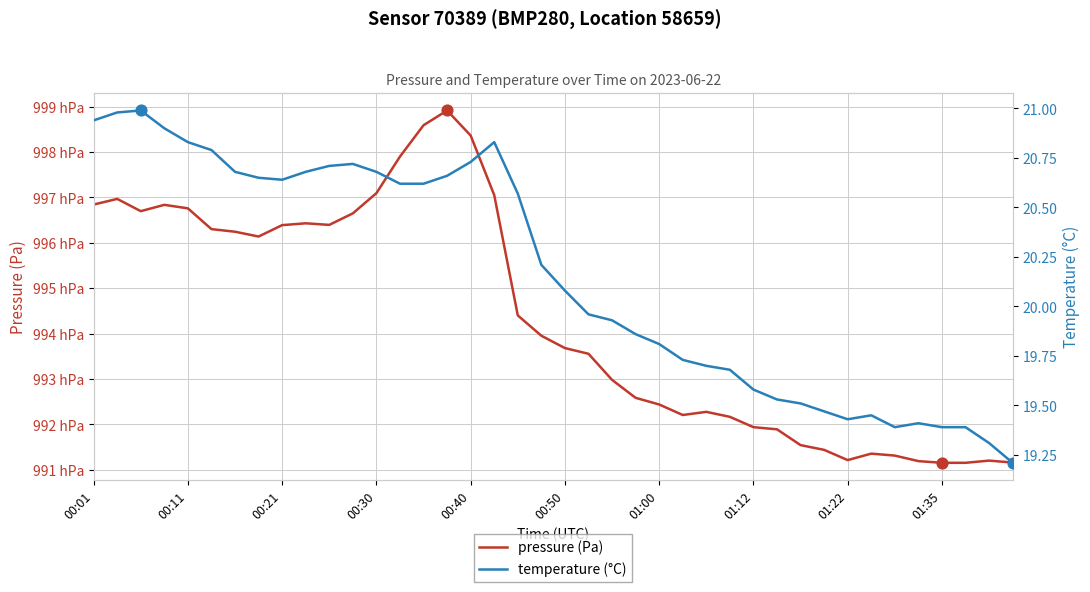

Which series reaches the maximum Y coordinate?

pressure (Pa)